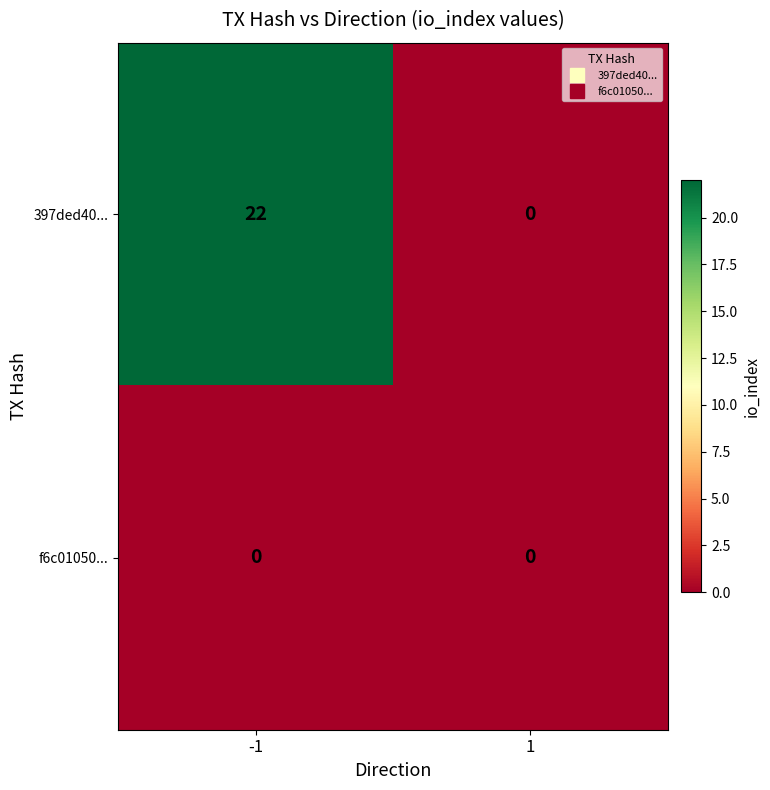

At which category is the sum across all series the highest?

-1